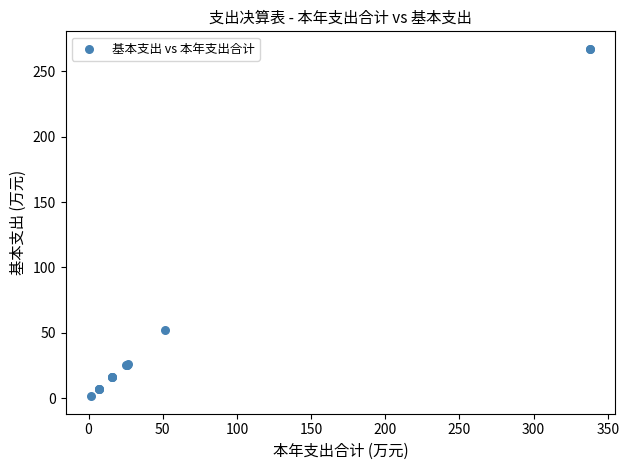

What Y value in the scatter plot is closest to 134?

51.8